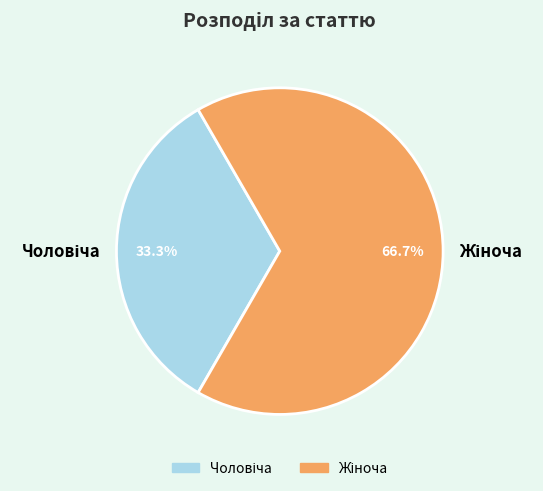

To the nearest percent, what is the average slice percentage?

50%